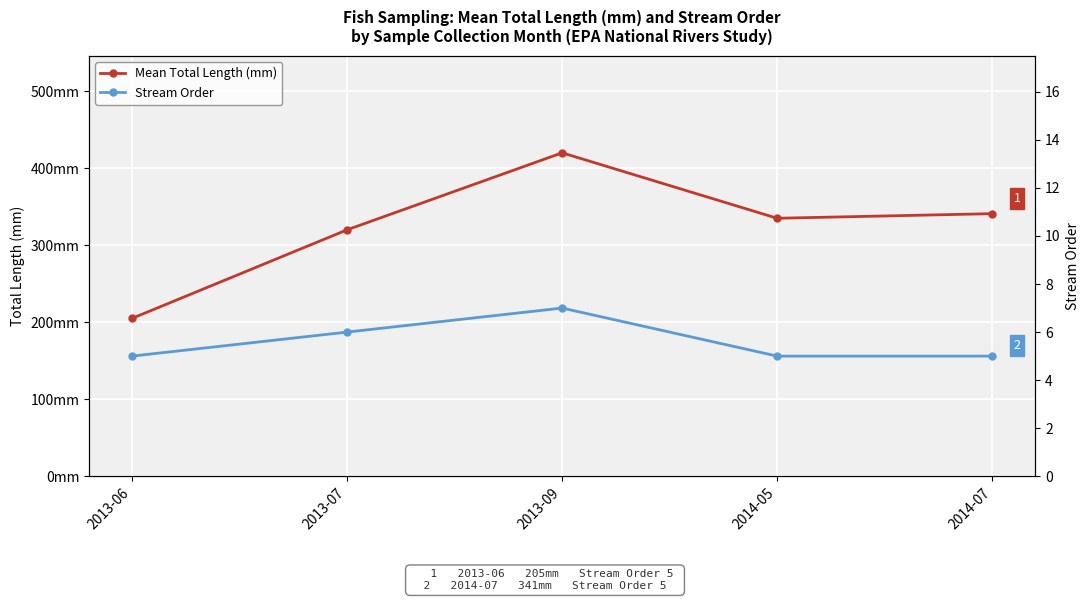

True or false: Mean Total Length (mm) has more than 0 interior local peaks.

True